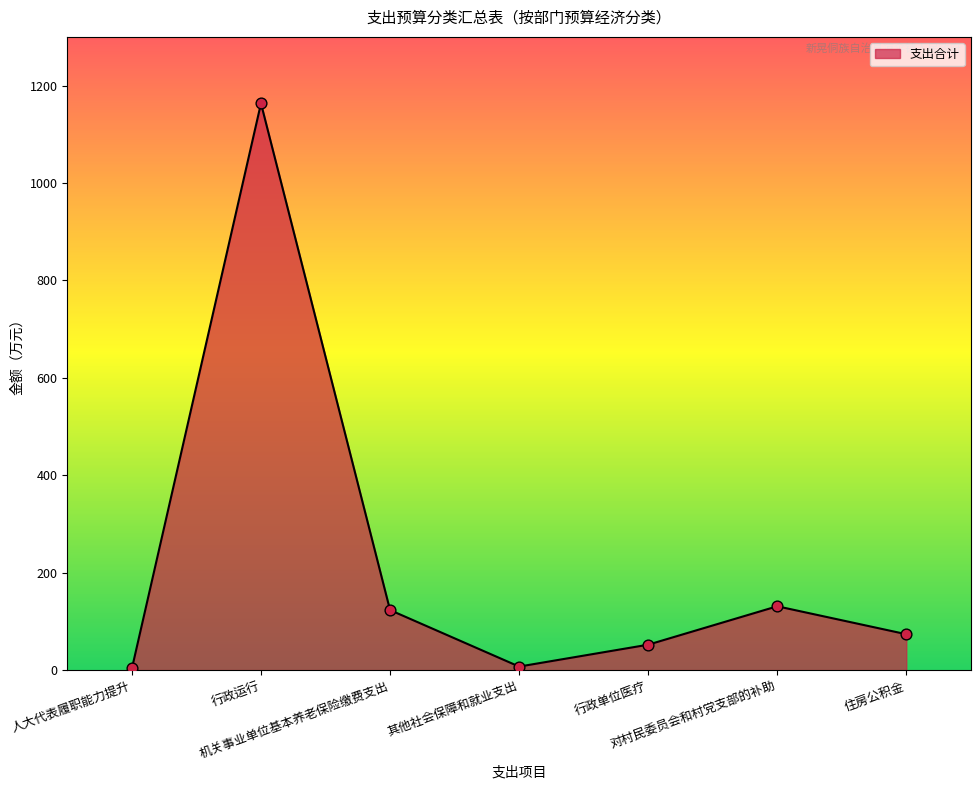

What is the change in value from 其他社会保障和就业支出 to 住房公积金?

+66.4